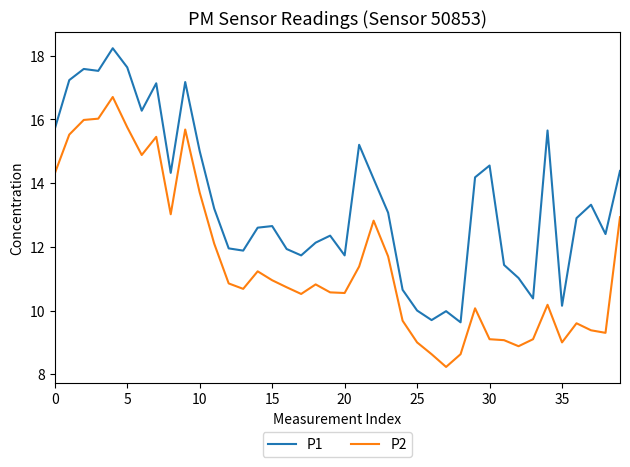

What is the difference between the maximum and minimum values in the P1 series?

8.6